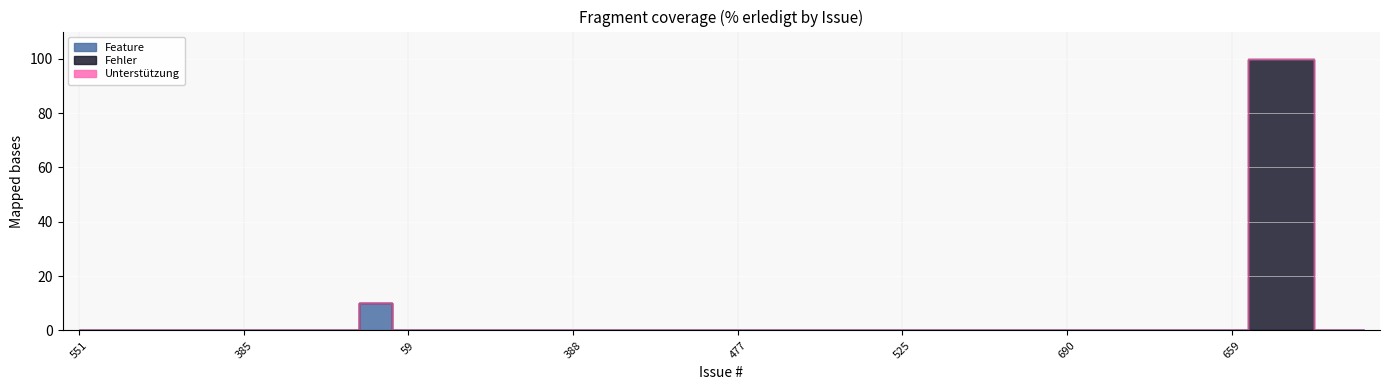

What position from the right is 435?

37